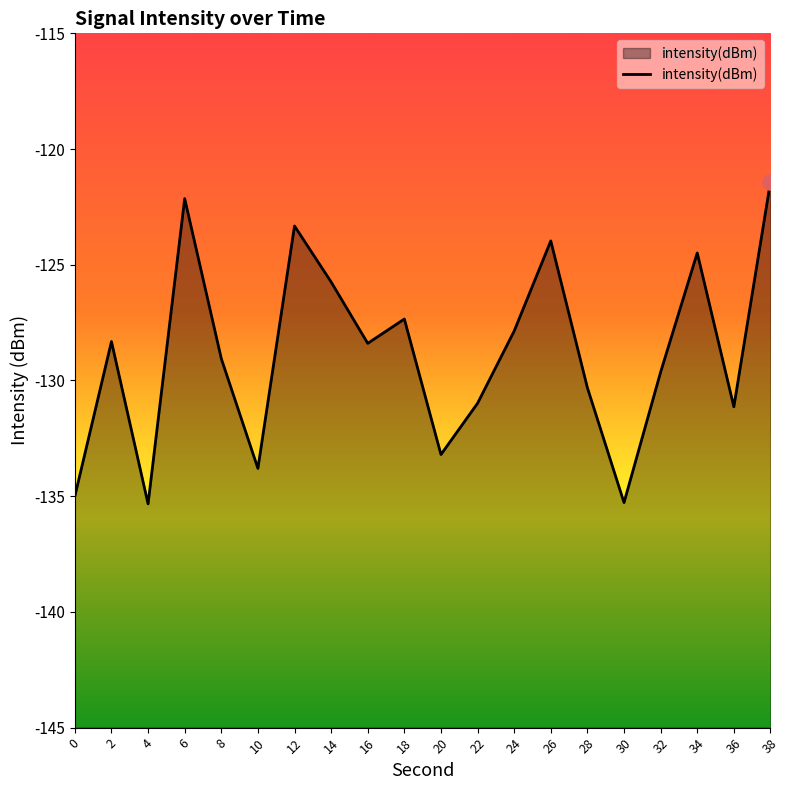

Between 24 and 34, which is larger?

34